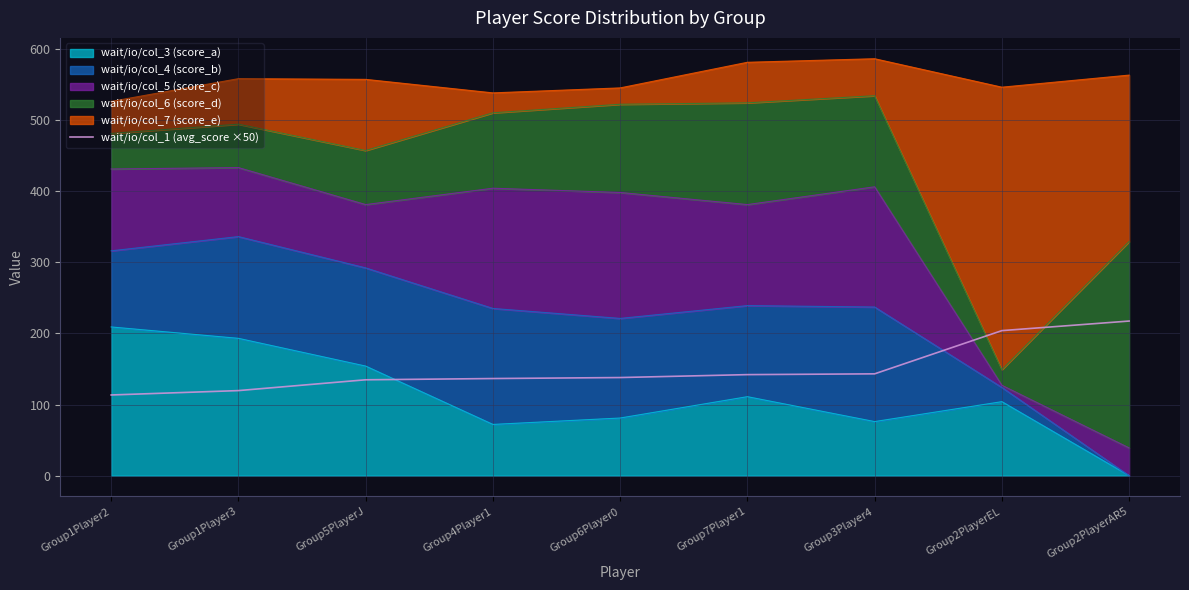

What is the label of the 2nd point from the right?

Group2PlayerEL